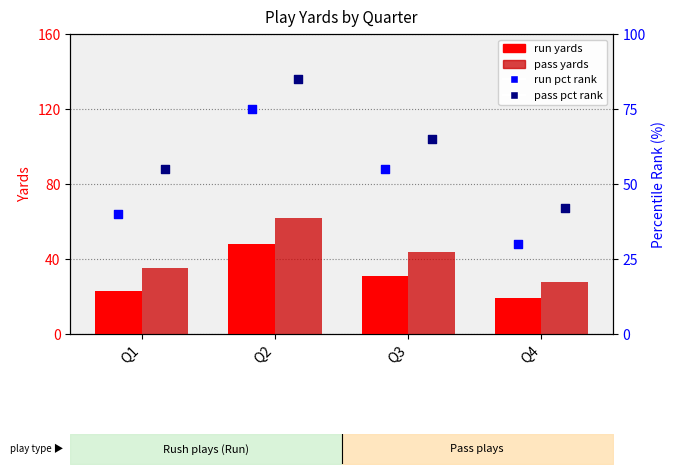

Is the value of run yards at Q3 greater than the value of pass yards at Q2?

No